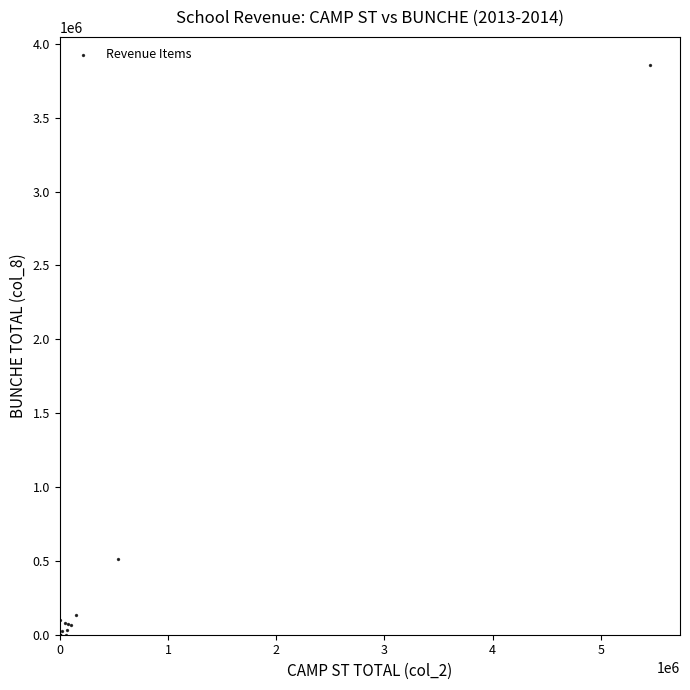

What Y value in the scatter plot is closest to 1927200?

509550